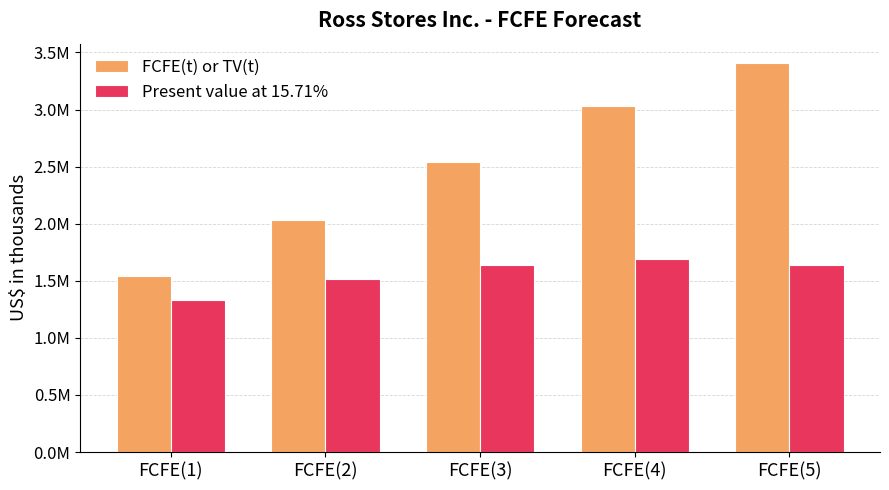

Reading left to right, what are all the values shown in this chart?

FCFE(t) or TV(t): 1541357	2030324	2544663	3026689	3406610
Present value at 15.71%: 1332038	1516323	1642366	1688188	1642059